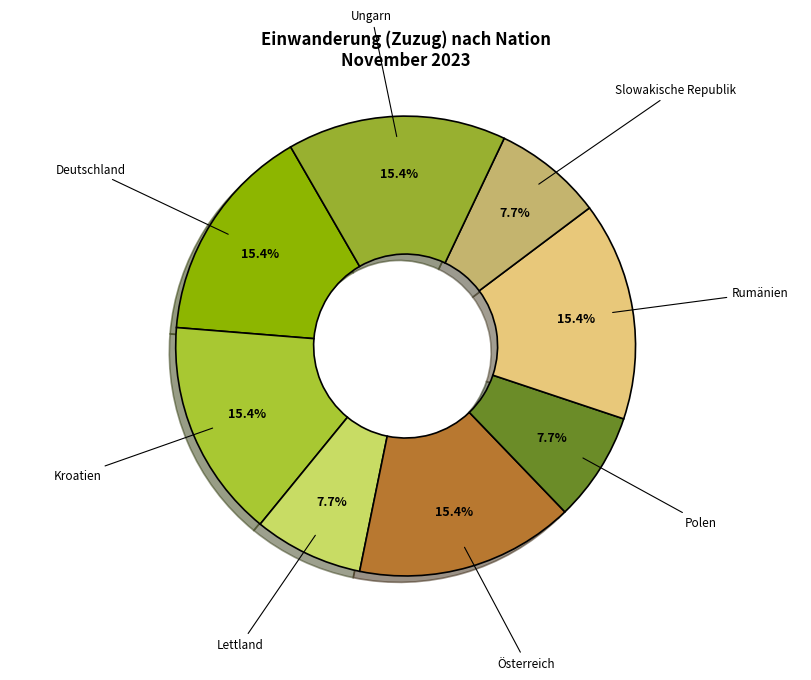

To the nearest percent, what is the difference between the largest and smallest slice percentages?

8%